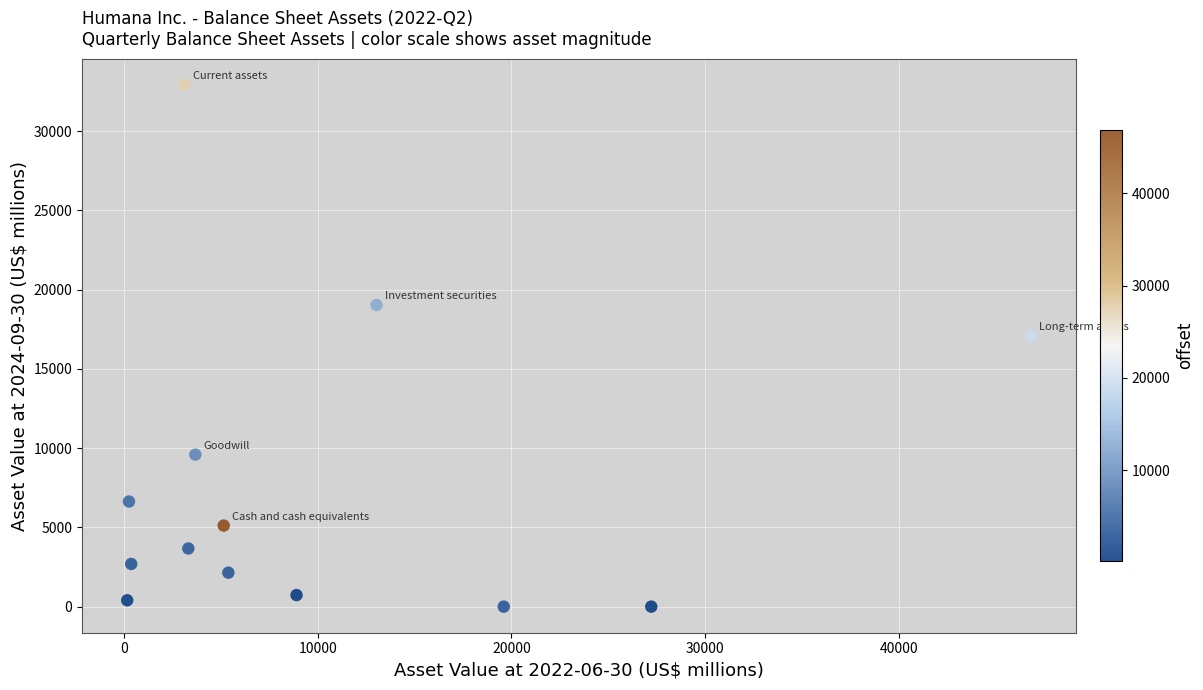

What is the range of Y values (max minus min)?

32926